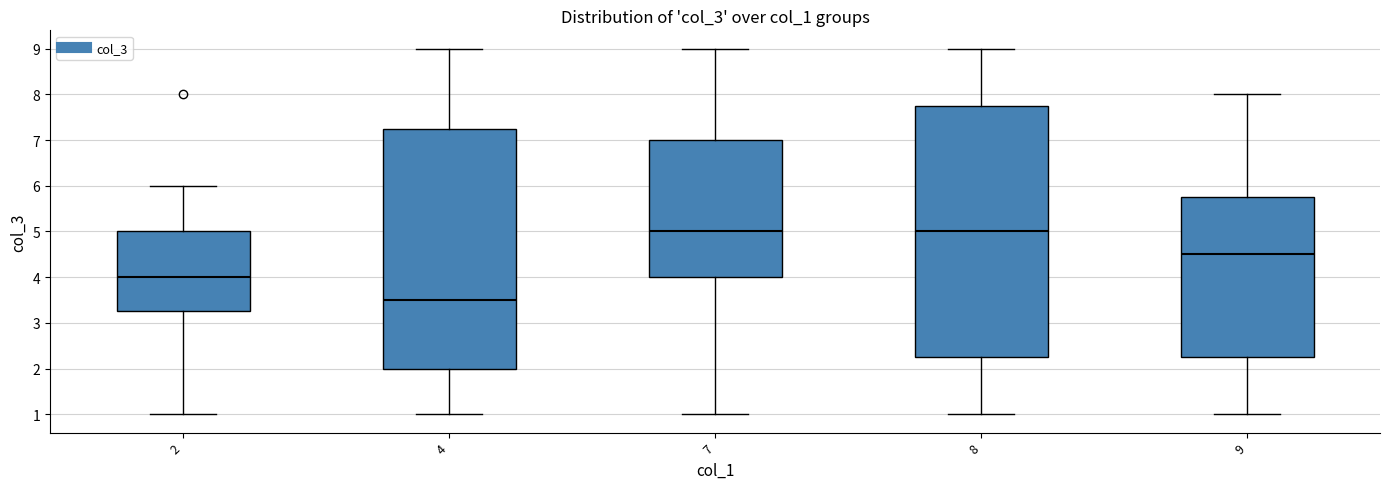

Reading left to right, read every box against the y-axis: the position of its median line, the range the box covers, and the ends of its whiskers. The values are not printed on the chart, so give them approximately, as read against the axis.

2: median 4.0, box 3.3 to 5.0, whiskers 1.0 to 6.0
4: median 3.5, box 2.0 to 7.3, whiskers 1.0 to 9.0
7: median 5.0, box 4.0 to 7.0, whiskers 1.0 to 9.0
8: median 5.0, box 2.3 to 7.8, whiskers 1.0 to 9.0
9: median 4.5, box 2.3 to 5.8, whiskers 1.0 to 8.0